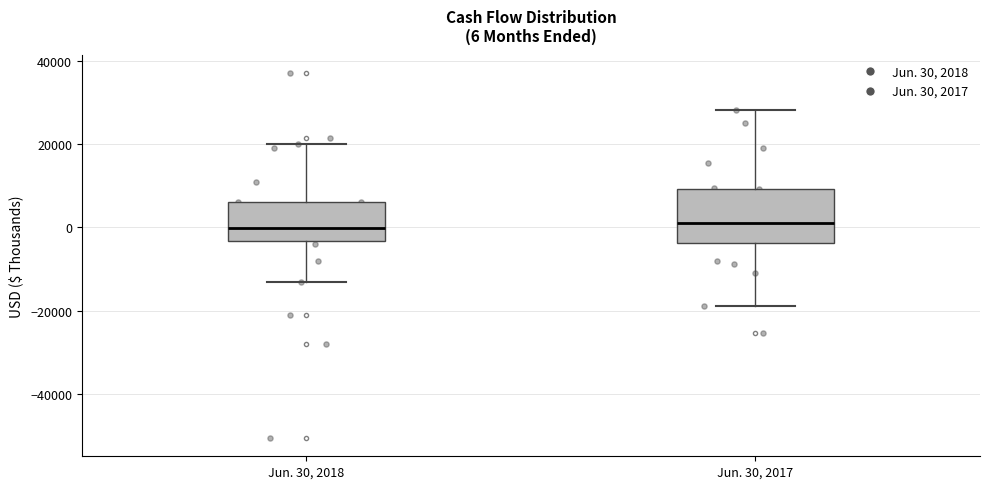

Comparing the boxes themselves (not the whiskers), which one is the tallest?

Jun. 30, 2017